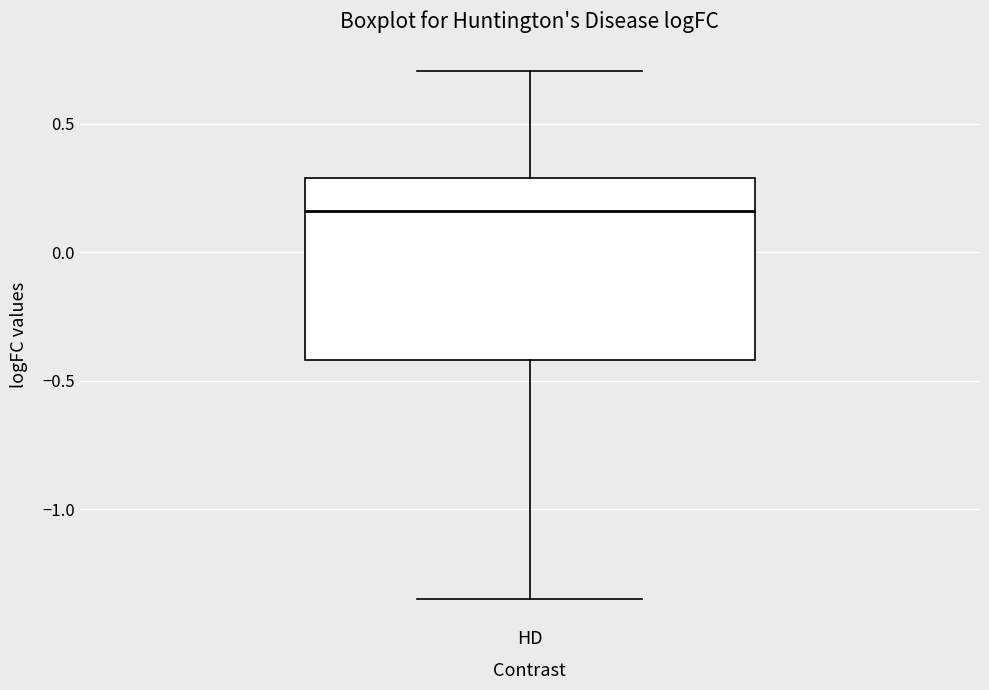

Where does the median line of the box for HD sit on the y-axis? The values are not printed on the chart, so give them approximately, as read against the axis.

0.15